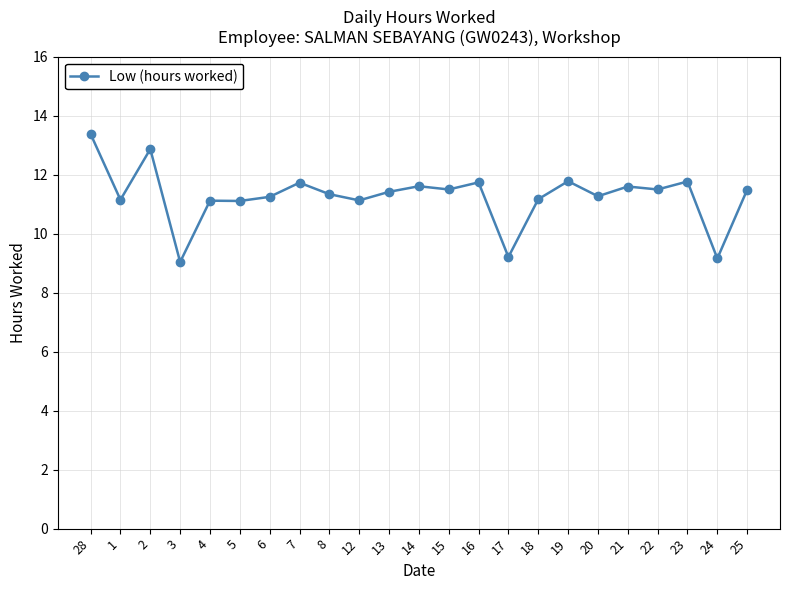

What is the change in value from 7 to 24?

-2.6